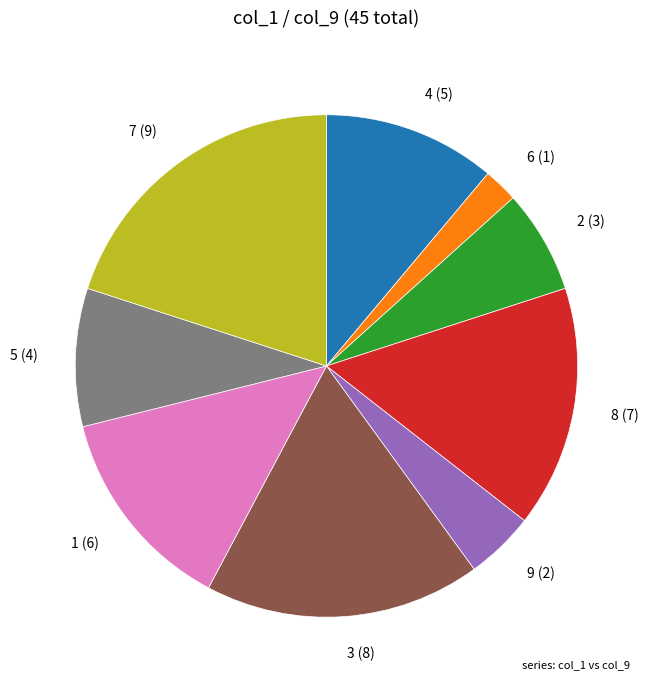

Is there a majority slice in this chart?

No